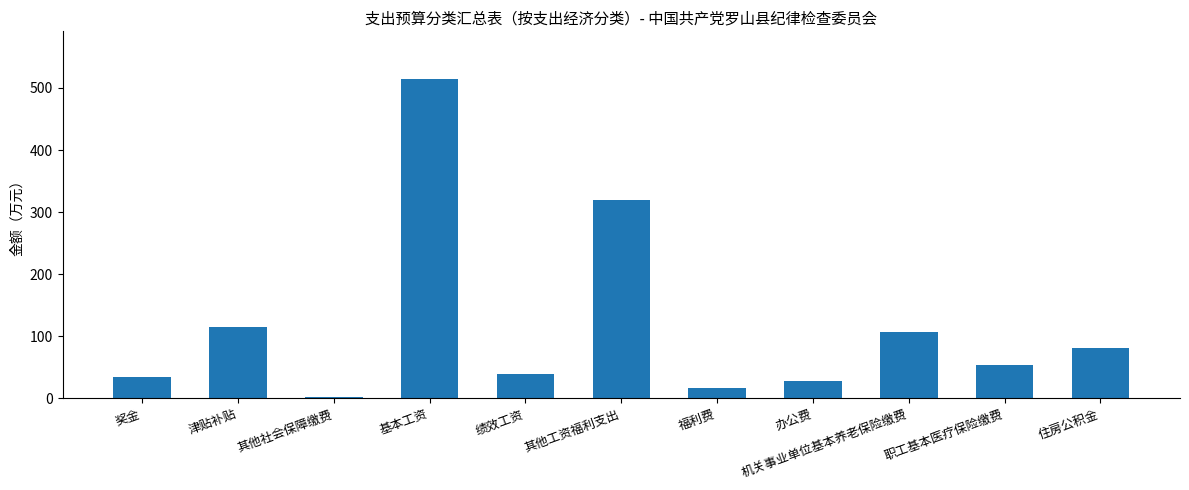

The value at 其他工资福利支出 is 319.3. True or false?

True